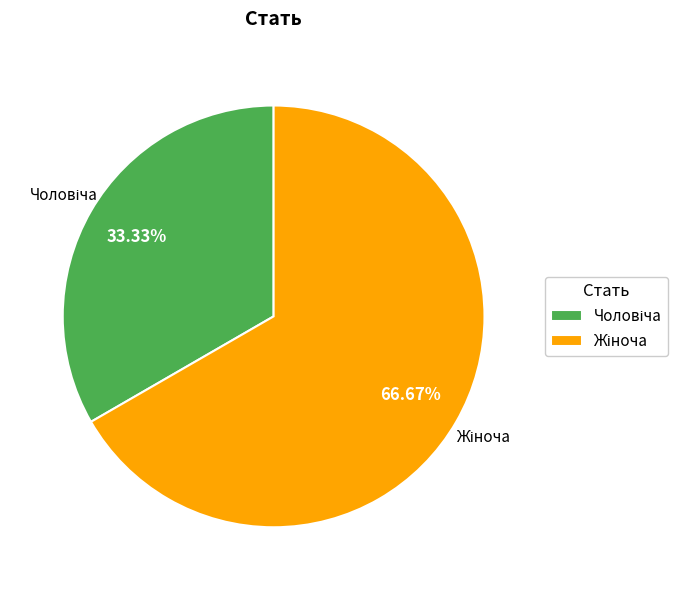

Approximately how many times larger is the value at Чоловіча compared to Жіноча?

0.5